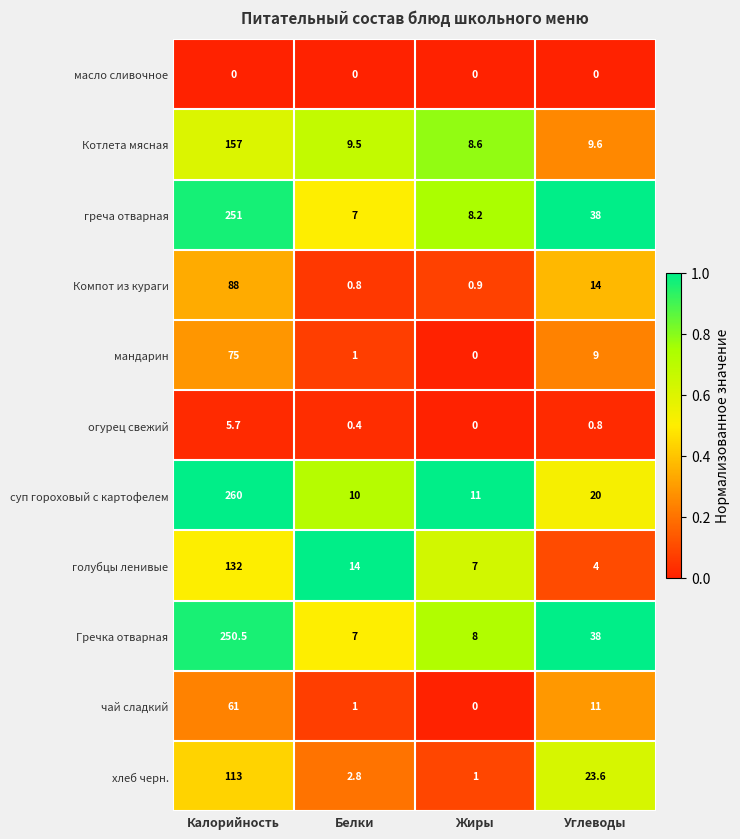

At how many categories does at least one series exceed 0?

4